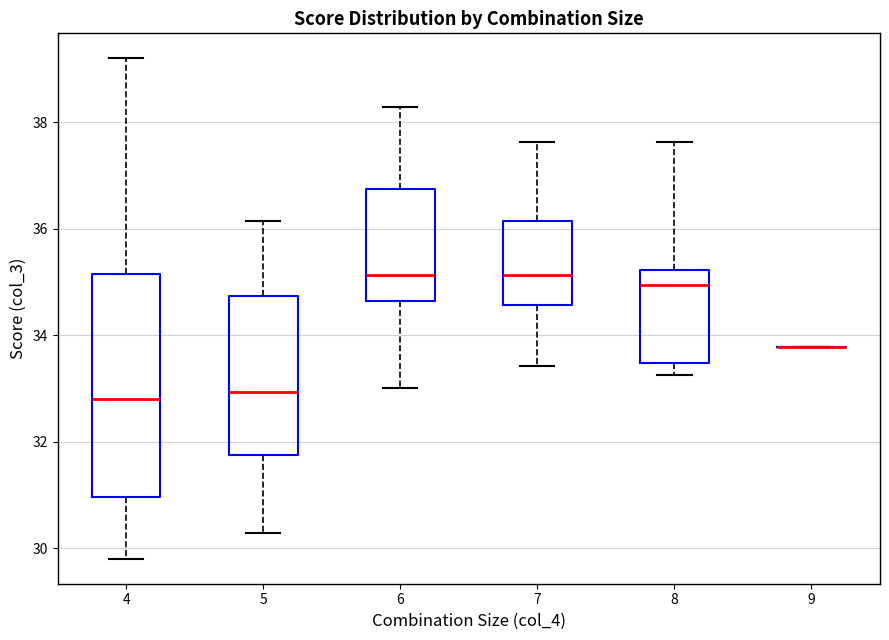

Reading left to right, read every box against the y-axis: the position of its median line, the range the box covers, and the ends of its whiskers. The values are not printed on the chart, so give them approximately, as read against the axis.

4: median 32.8, box 31.0 to 35.2, whiskers 29.8 to 39.2
5: median 33.0, box 31.8 to 34.8, whiskers 30.2 to 36.2
6: median 35.2, box 34.6 to 36.8, whiskers 33.0 to 38.2
7: median 35.2, box 34.6 to 36.2, whiskers 33.4 to 37.6
8: median 35.0, box 33.4 to 35.2, whiskers 33.2 to 37.6
9: box collapsed to a line at 33.8, whiskers 33.8 to 33.8